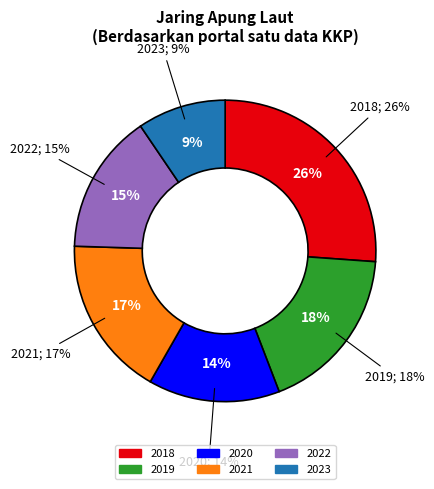

What is the largest slice in the pie chart?

2018